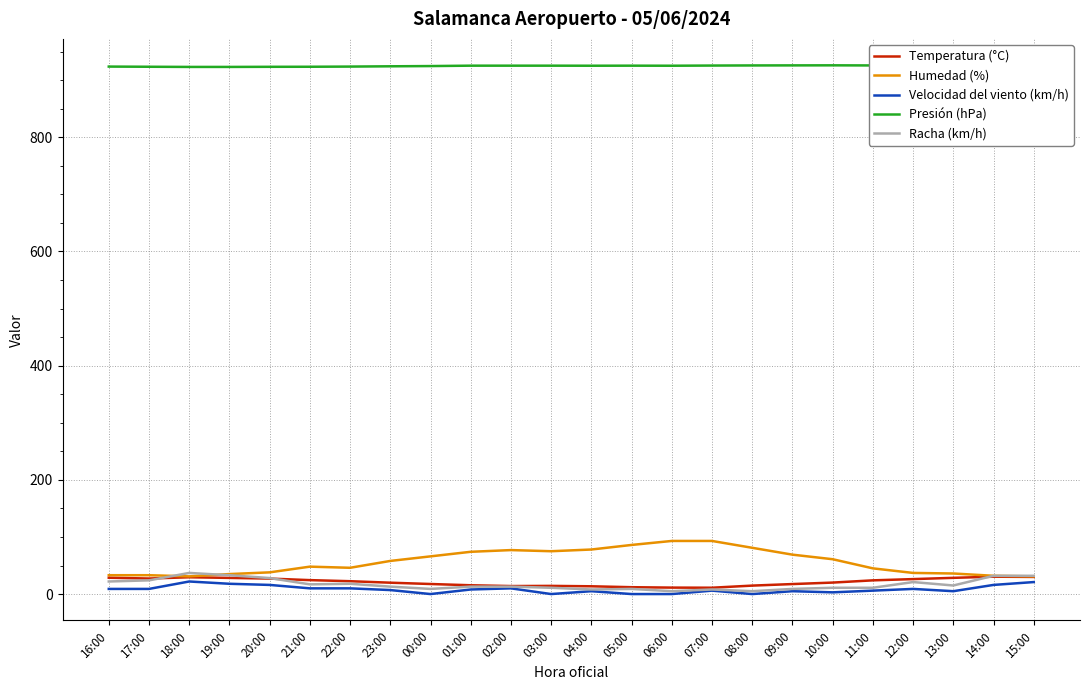

Is it true that Racha (km/h) equals 28.0 at 20:00?

True